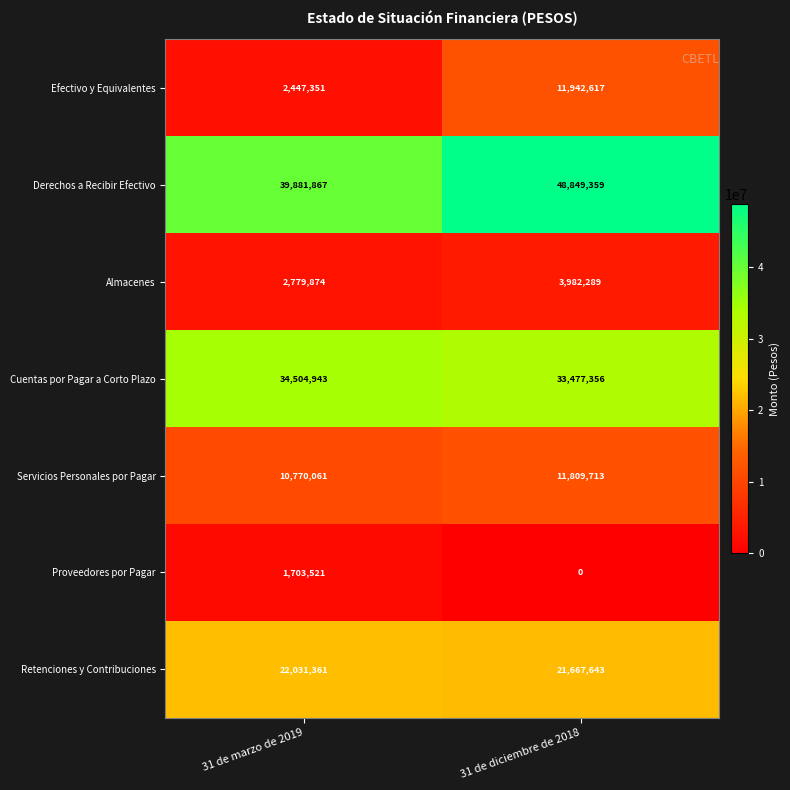

What is the spread (max minus min) of values at 31 de diciembre de 2018?

48849359